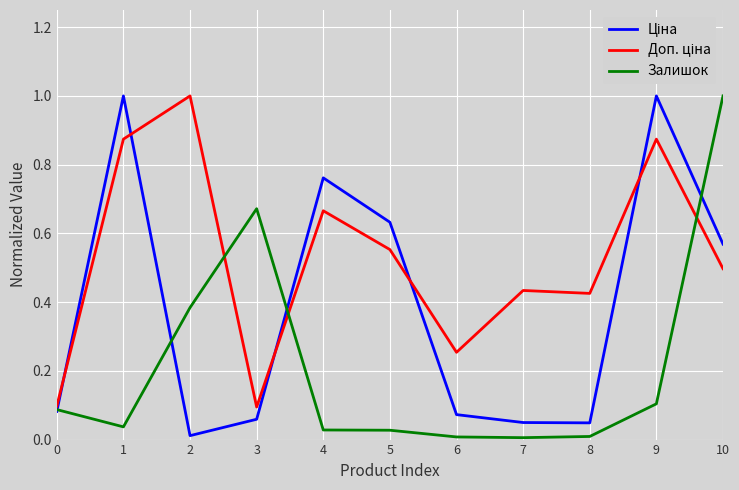

Which series changed the most between 3 and 6?

Залишок